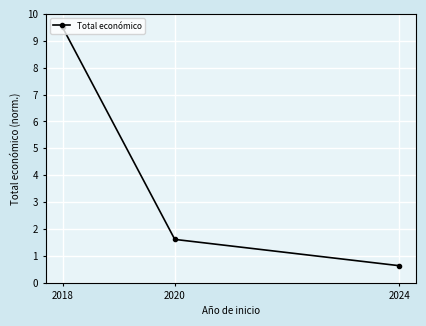

What is the change in value from 2018 to 2024?

-8.9